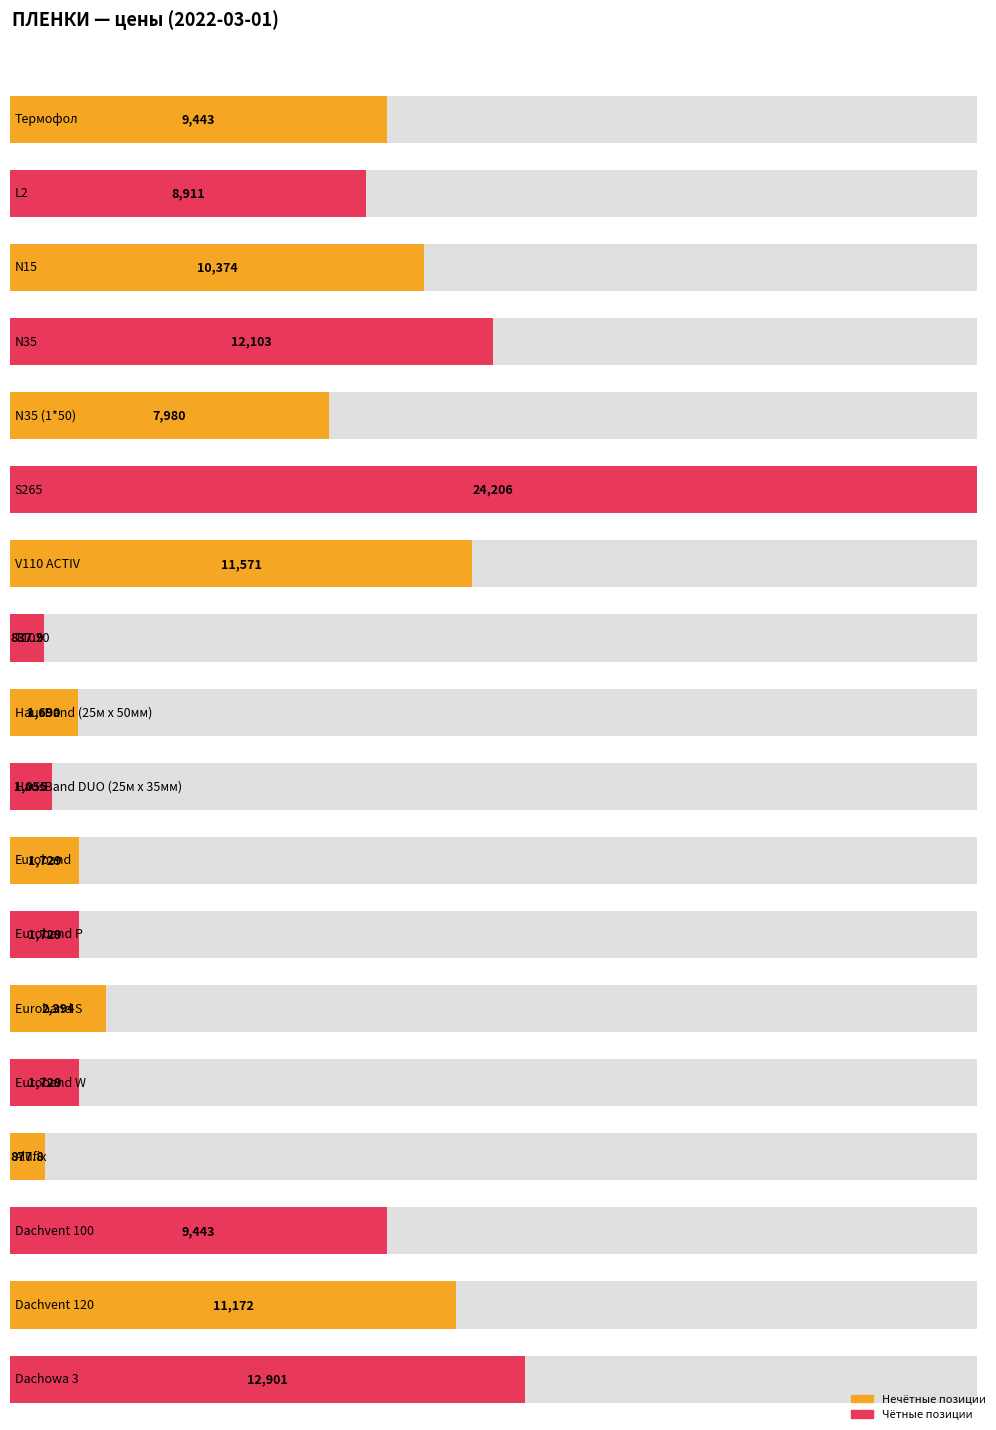

How many bars are there in total?

18